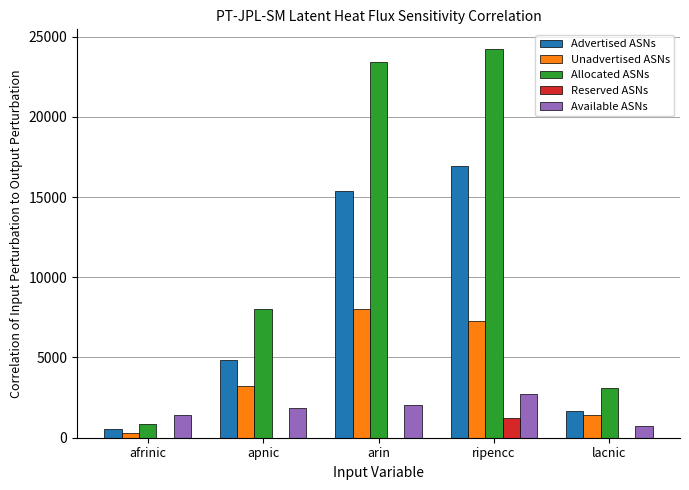

Reading left to right, extract all data points from this chart.

Advertised ASNs: afrinic=566	apnic=4825	arin=15359	ripencc=16947	lacnic=1682
Unadvertised ASNs: afrinic=295	apnic=3198	arin=8040	ripencc=7293	lacnic=1415
Allocated ASNs: afrinic=861	apnic=8023	arin=23399	ripencc=24240	lacnic=3097
Reserved ASNs: afrinic=0	apnic=0	arin=0	ripencc=1200	lacnic=0
Available ASNs: afrinic=1441	apnic=1853	arin=2031	ripencc=2743	lacnic=742